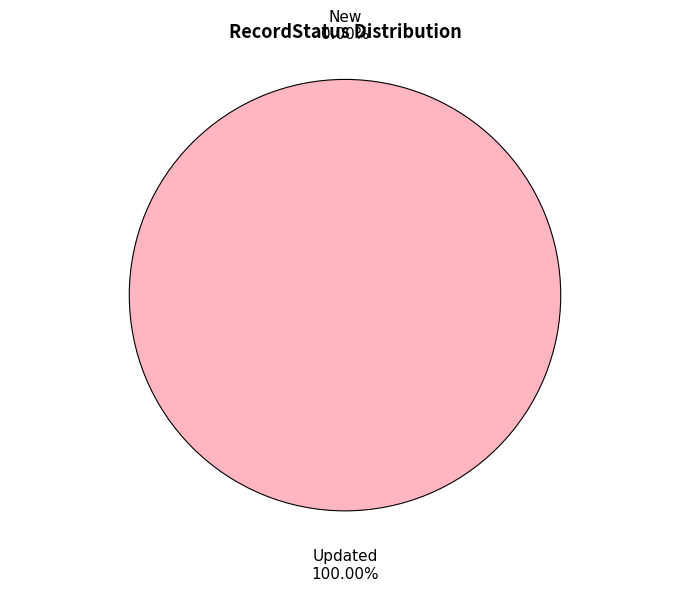

What is the largest slice in the pie chart?

Updated